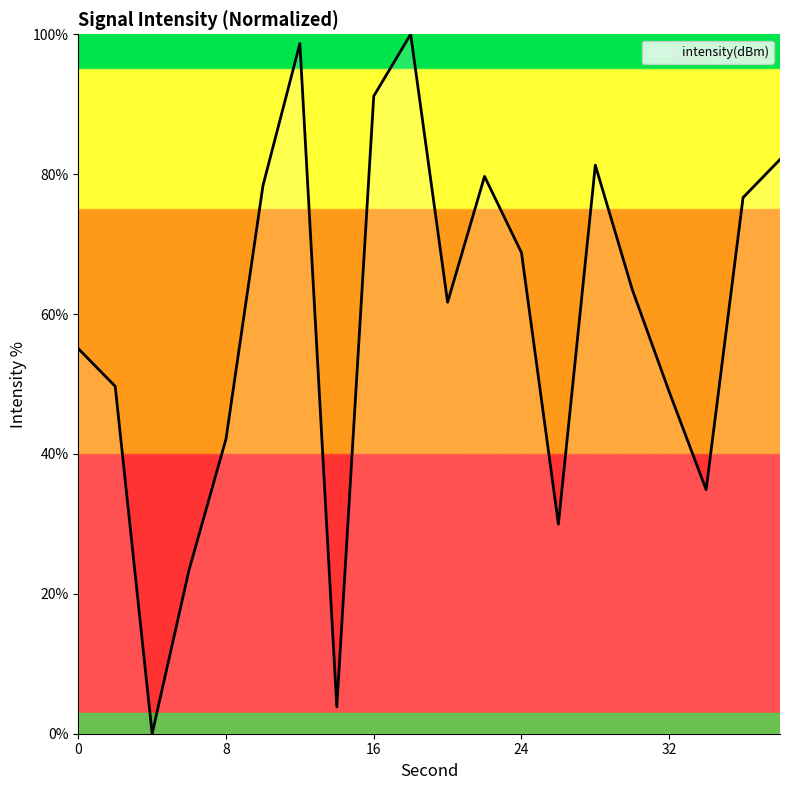

What is the difference between the maximum and minimum values?

100.0